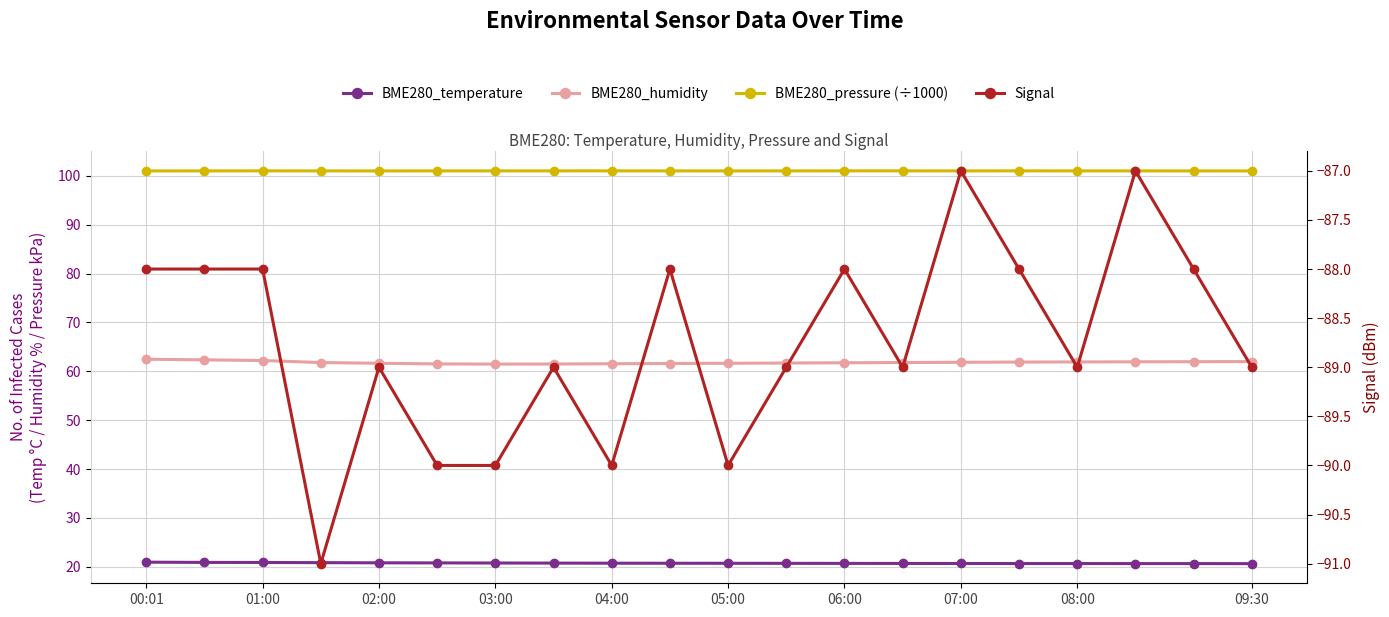

What is the label of the 6th point from the left?

05:00